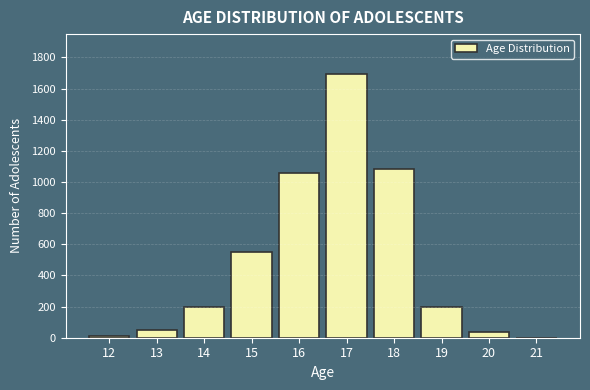

Reading right to left, list all the values displayed in this chart.

21=0	20=38	19=197	18=1082	17=1695	16=1056	15=550	14=197	13=49	12=9